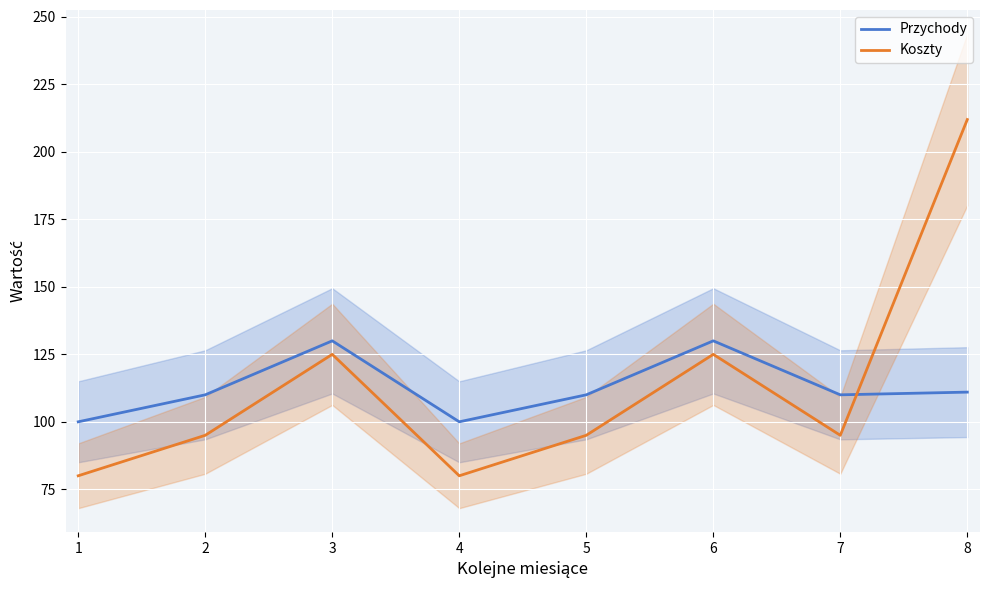

What is the total value across all series at 1?

180